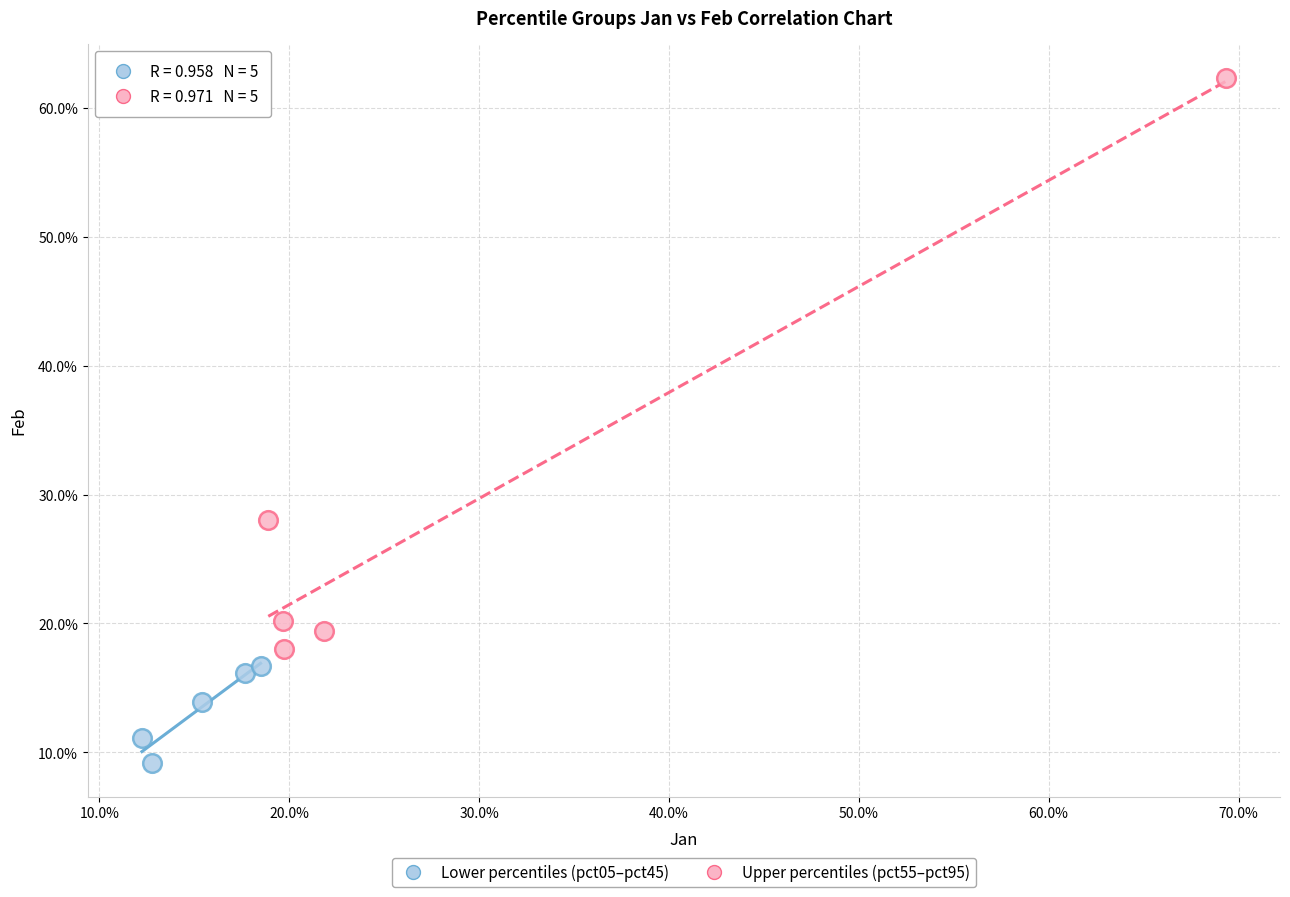

Which series reaches the minimum Y coordinate?

Lower percentiles (pct05–pct45)